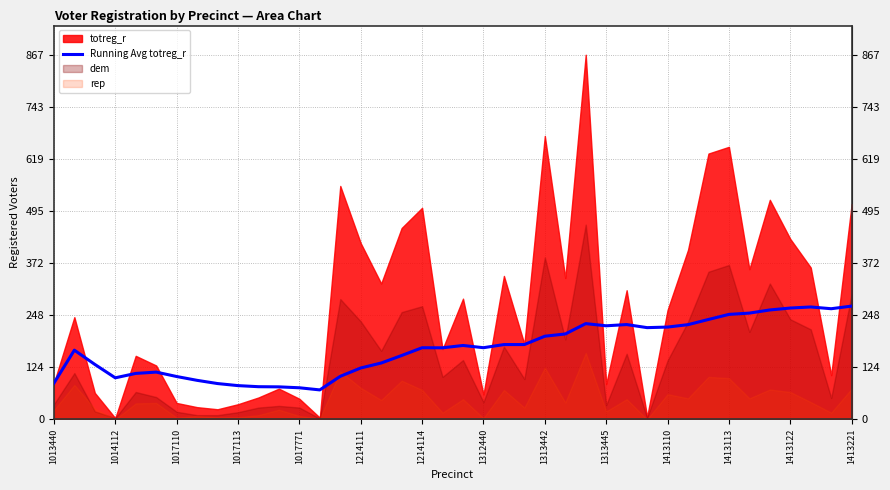

How many lines are shown in the chart?

1